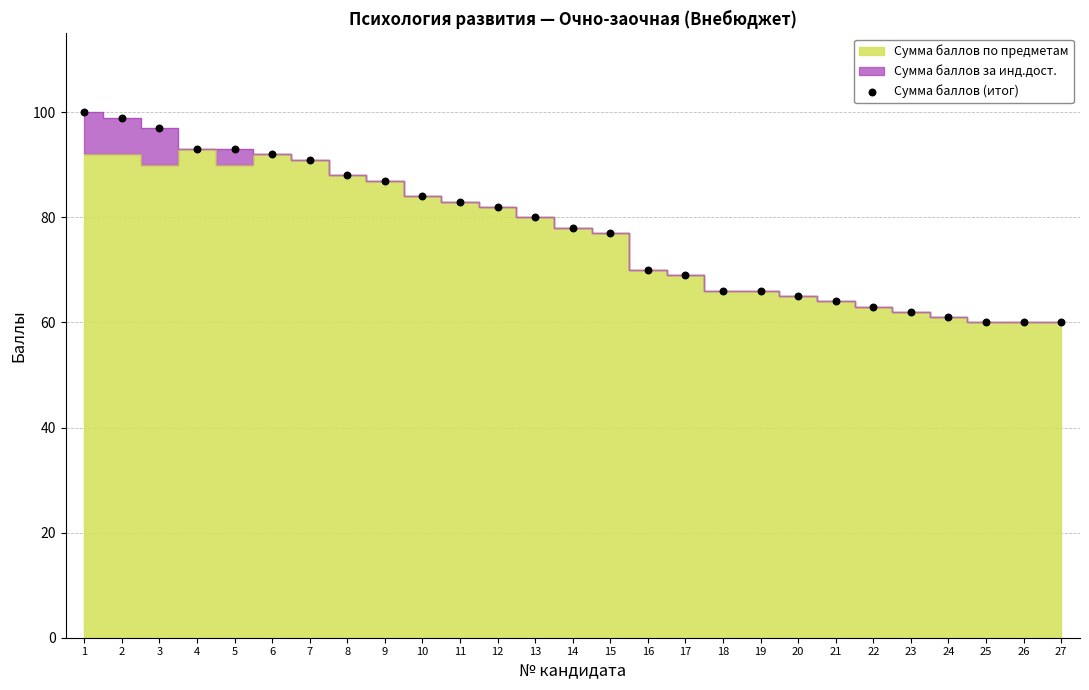

What is the range of Y values (max minus min)?

40